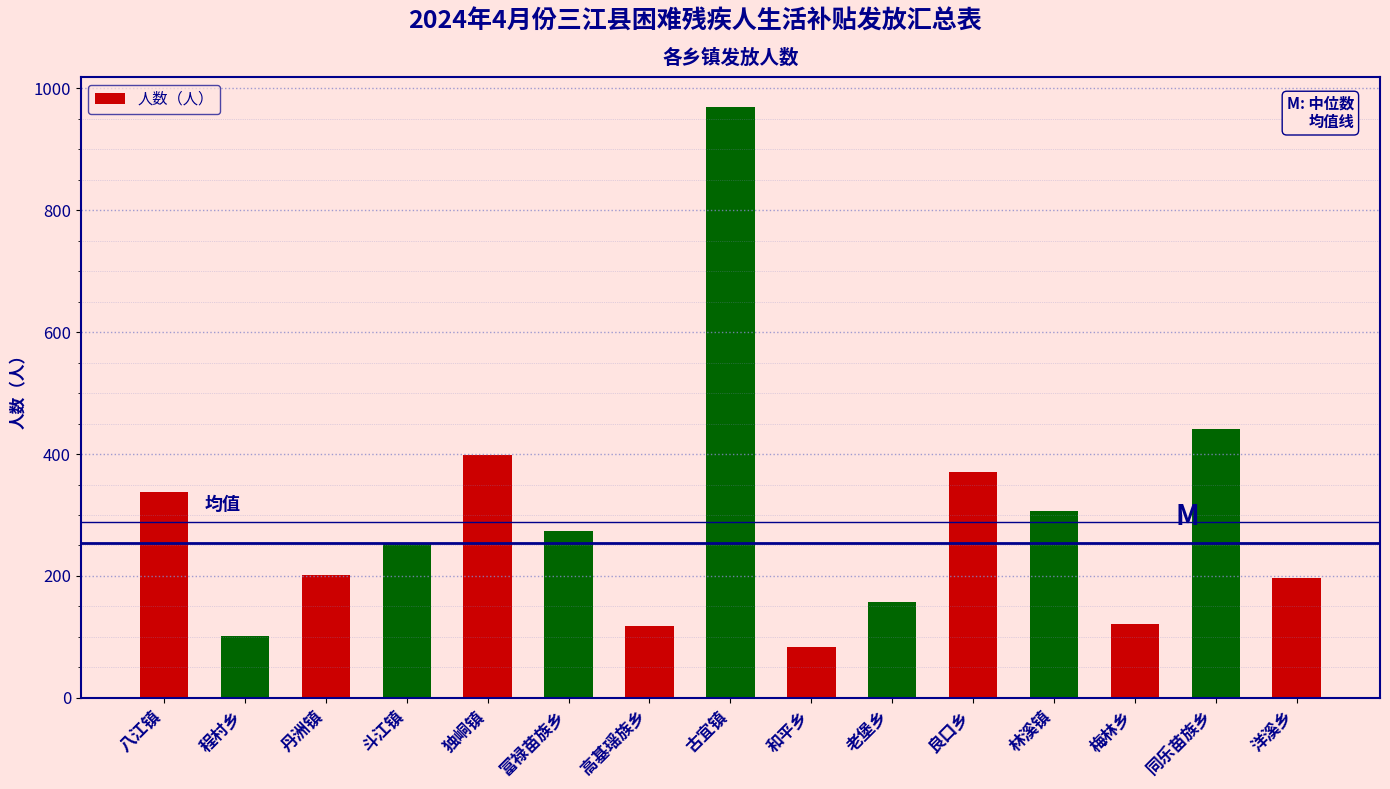

What is the sum of all values?

4330